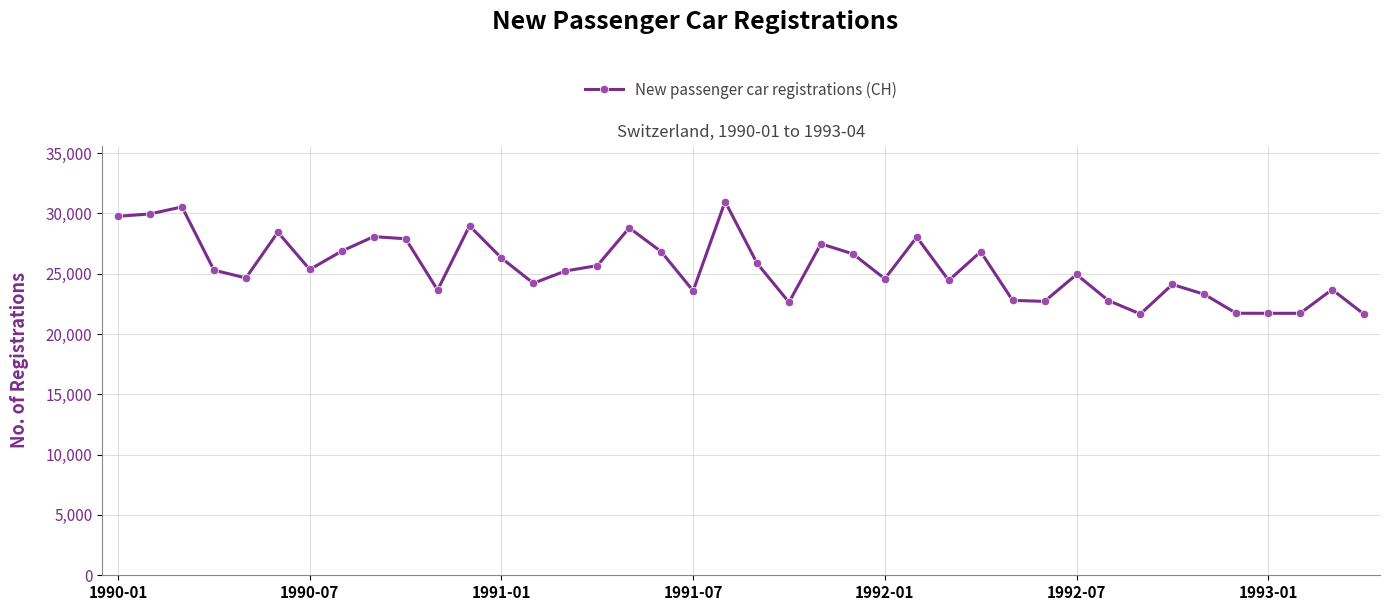

What is the minimum value shown in the chart?

21641